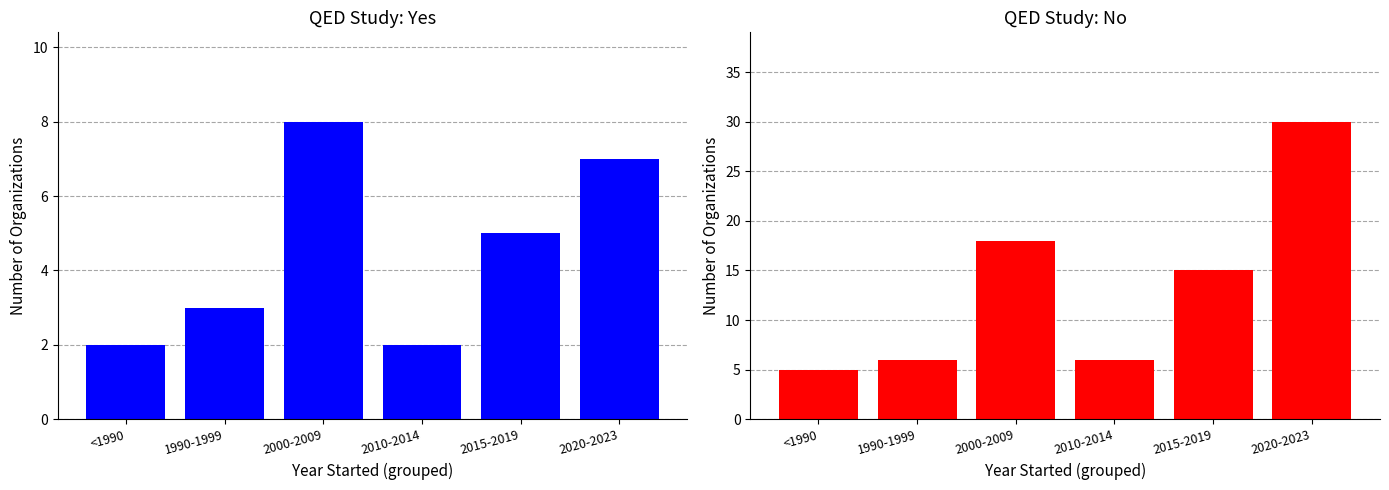

What is the total value across all series at 1990-1999?

9